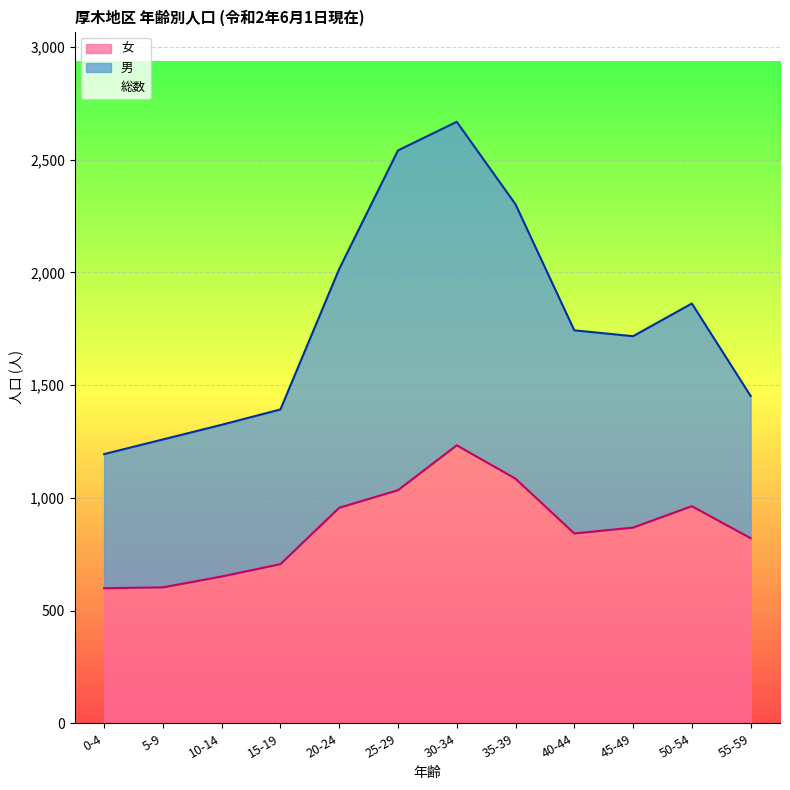

The value of 女 at 40-44 is 515. True or false?

False